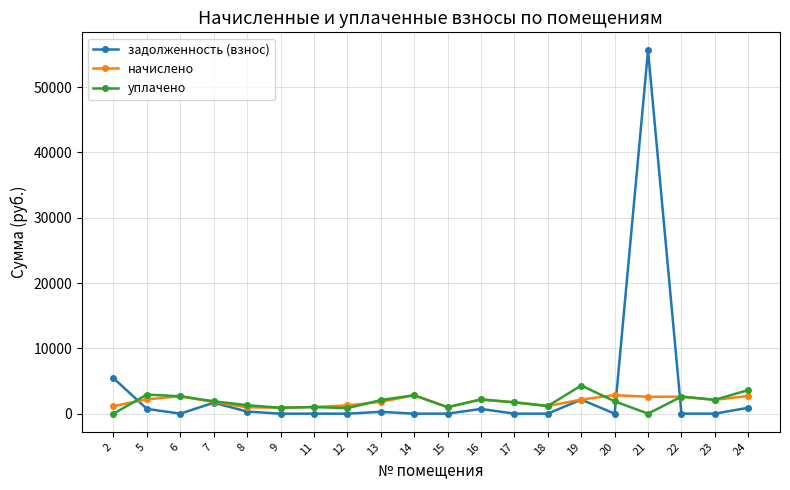

At which category is the sum across all series the highest?

21